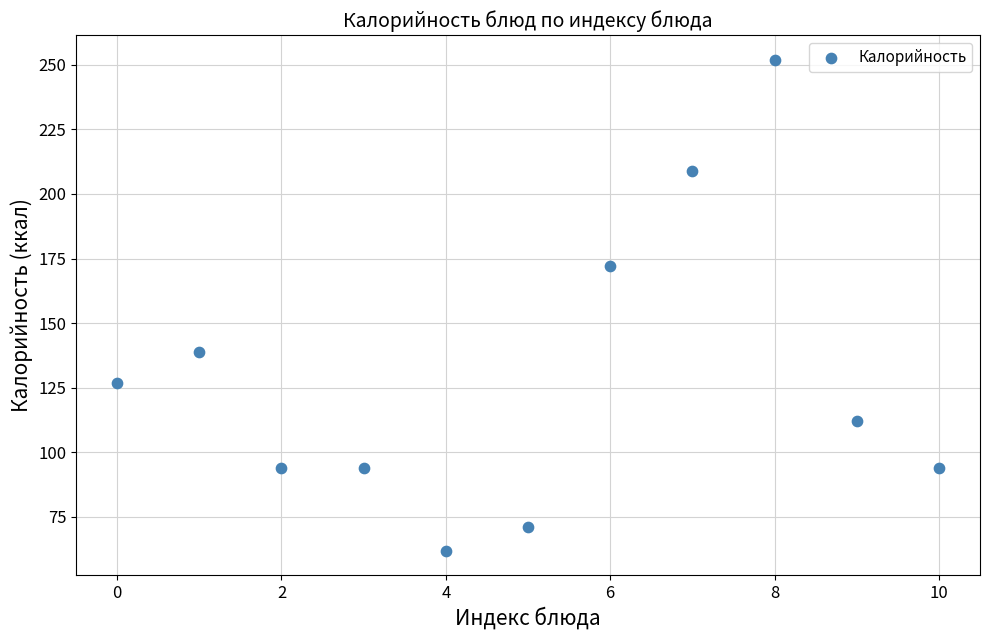

What is the average Y value?

130